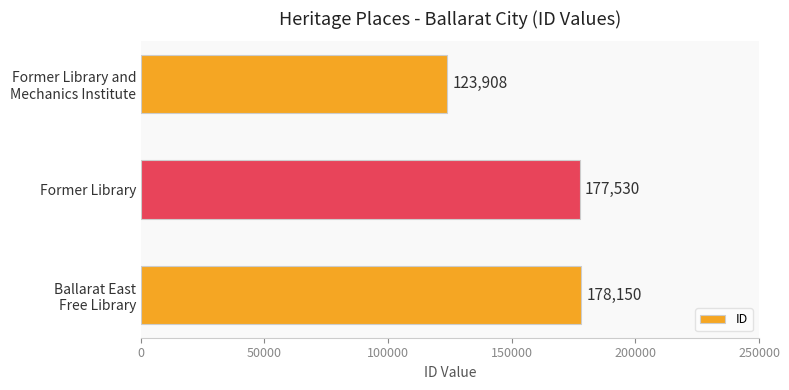

Count the number of categories in the chart.

3